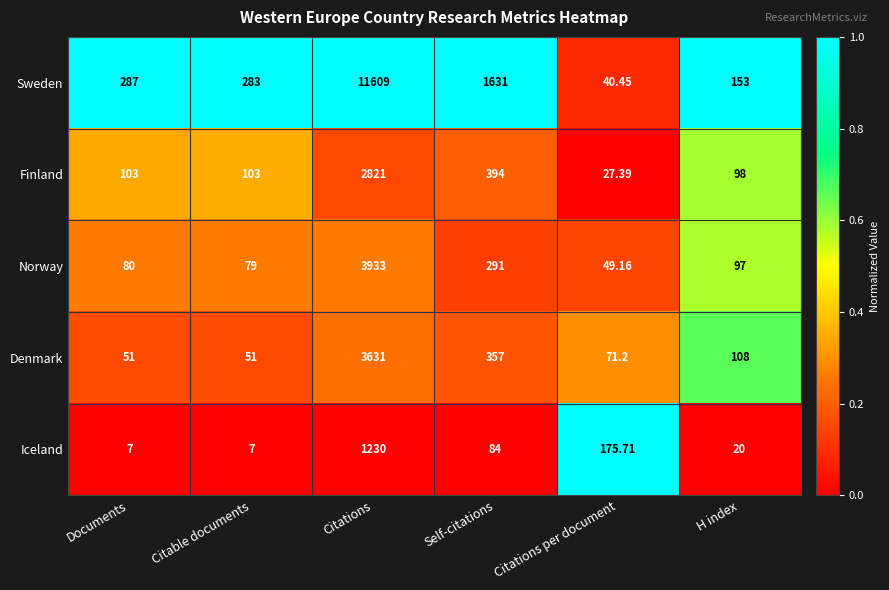

Between Citable documents and Citations per document, which series saw the biggest shift?

Sweden